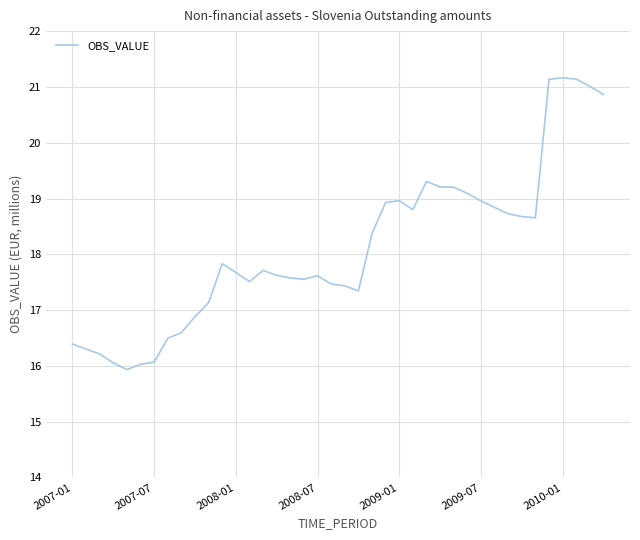

What is the difference between the maximum and minimum values?

5.2